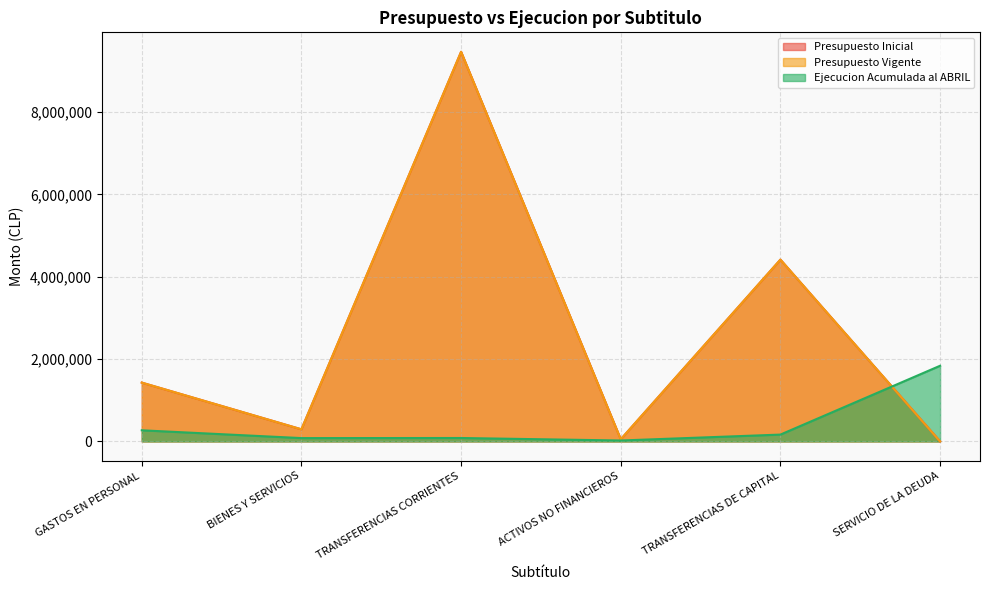

What is the difference between the second highest and second lowest values in the Ejecucion Acumulada al ABRIL series?

189444